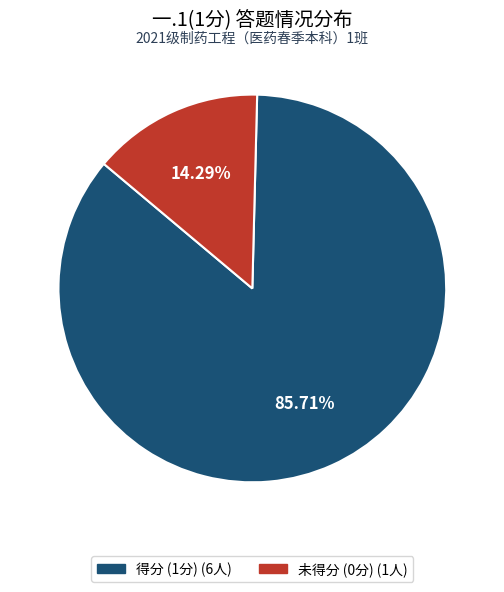

Does any single category account for the majority?

Yes